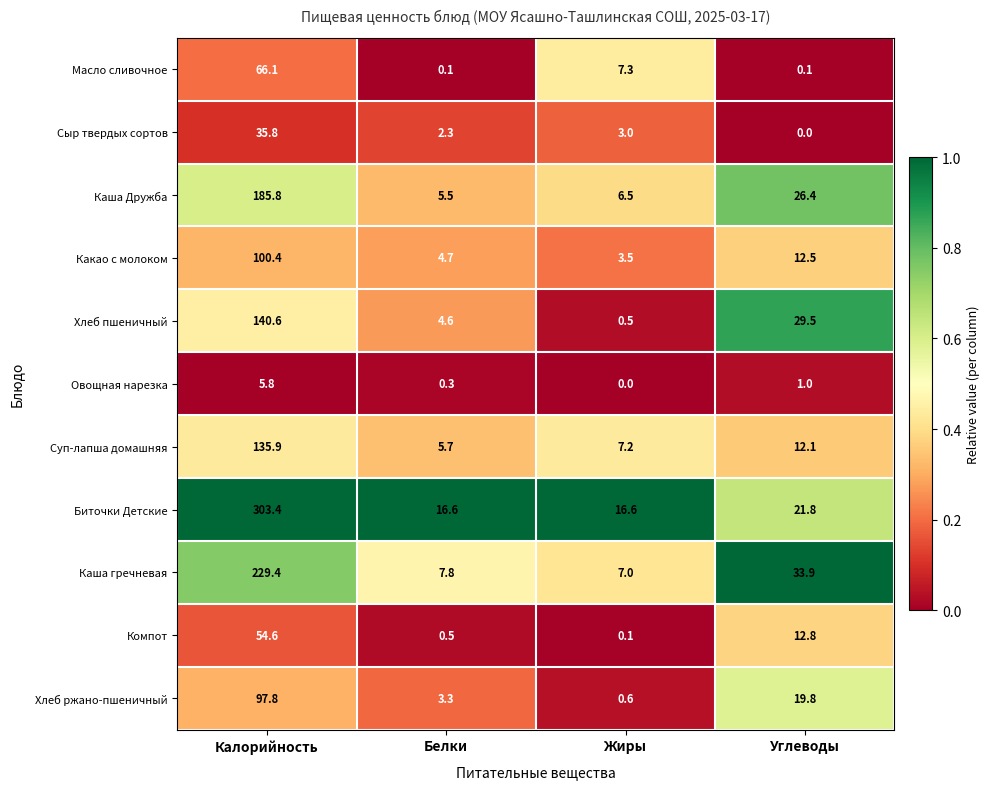

What is the difference between the second highest and minimum values in the Каша Дружба series?

20.9